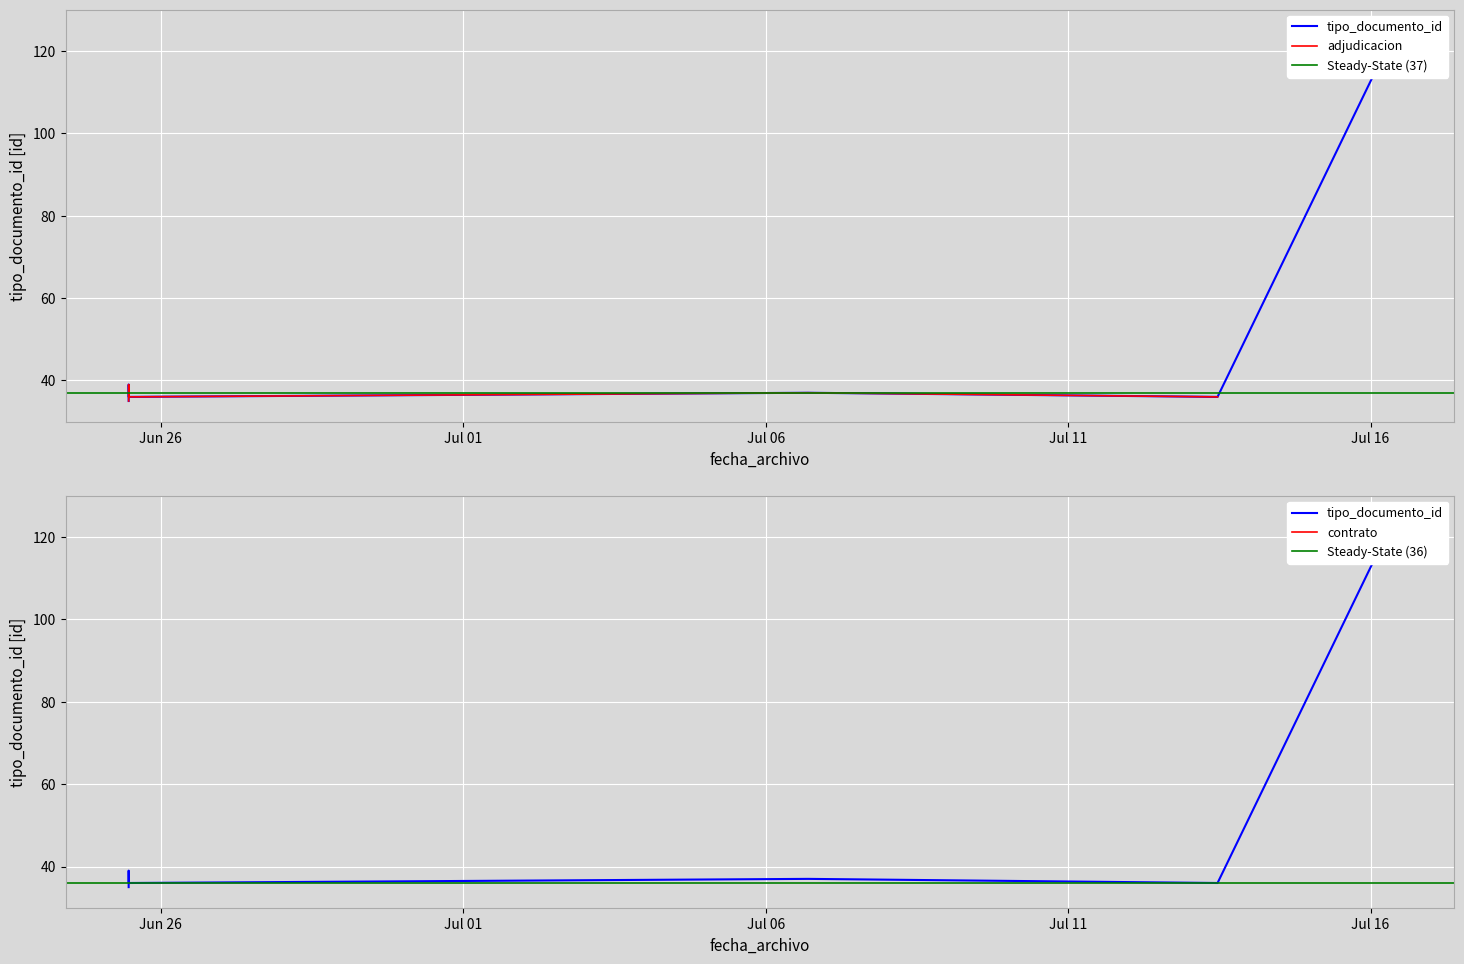

Reading right to left, list all the values displayed in this chart.

37	37	123	39	36	36	36	38	35